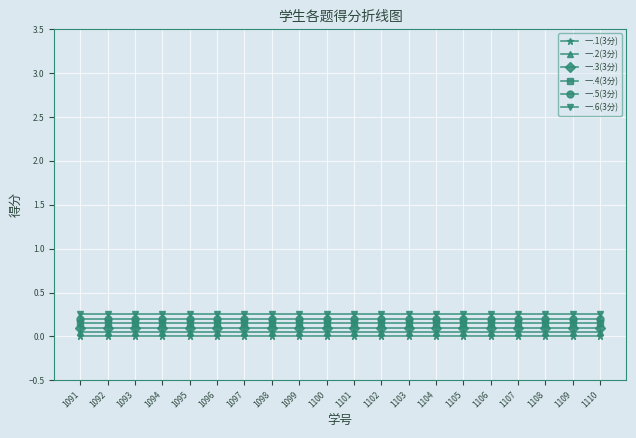

What is the sum of all 一.2(3分) values?

1.0